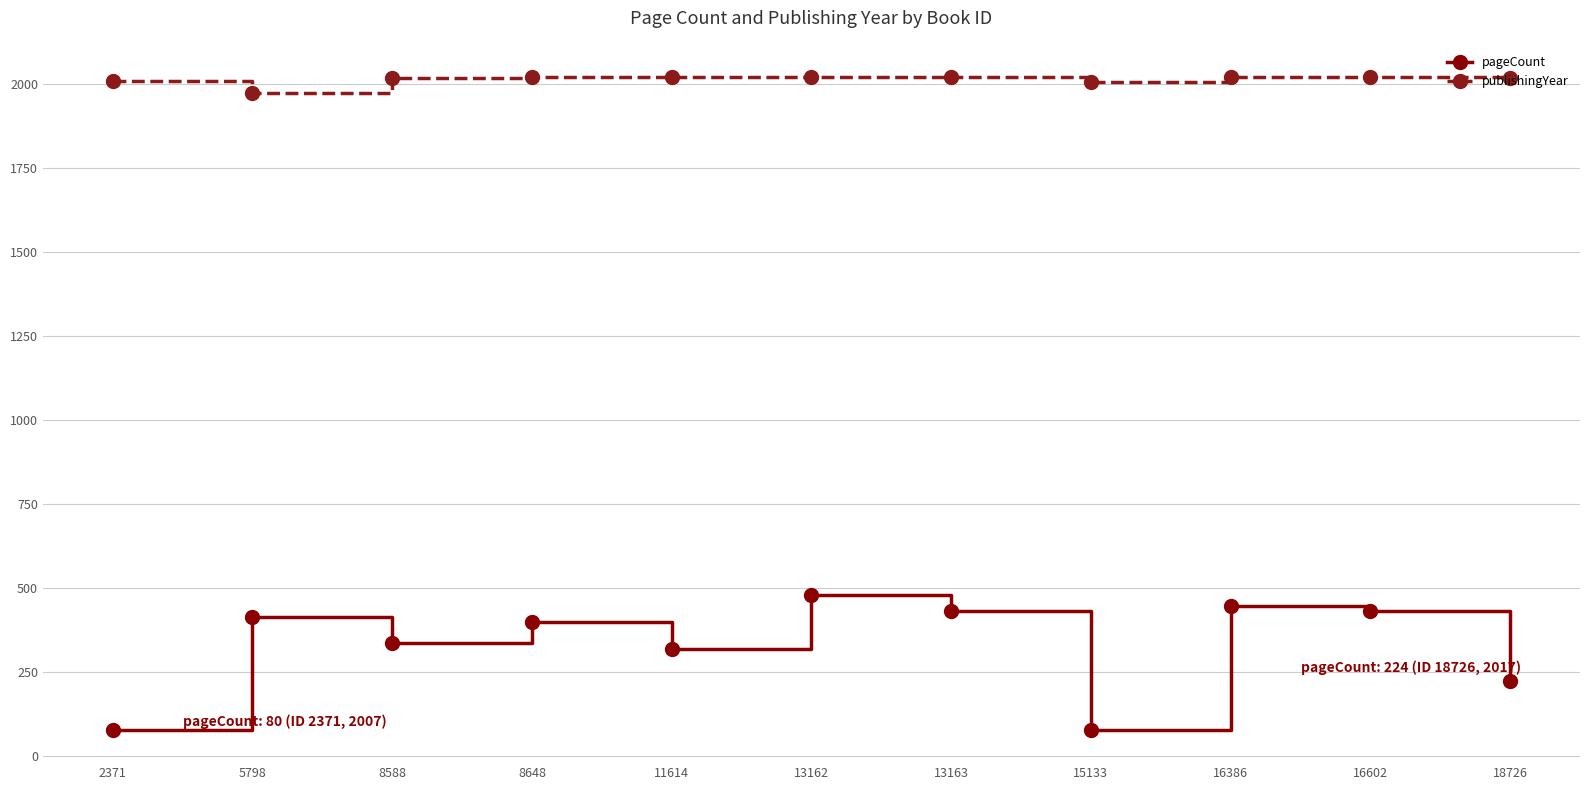

What is the average value of the publishingYear series?

2012